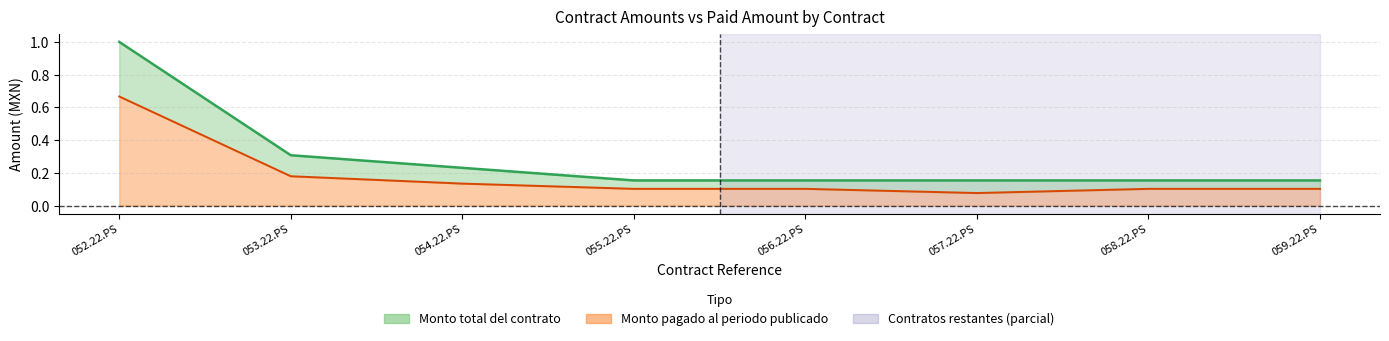

Is it true that Monto pagado al periodo publicado equals 0.1 at 053.22.PS?

False